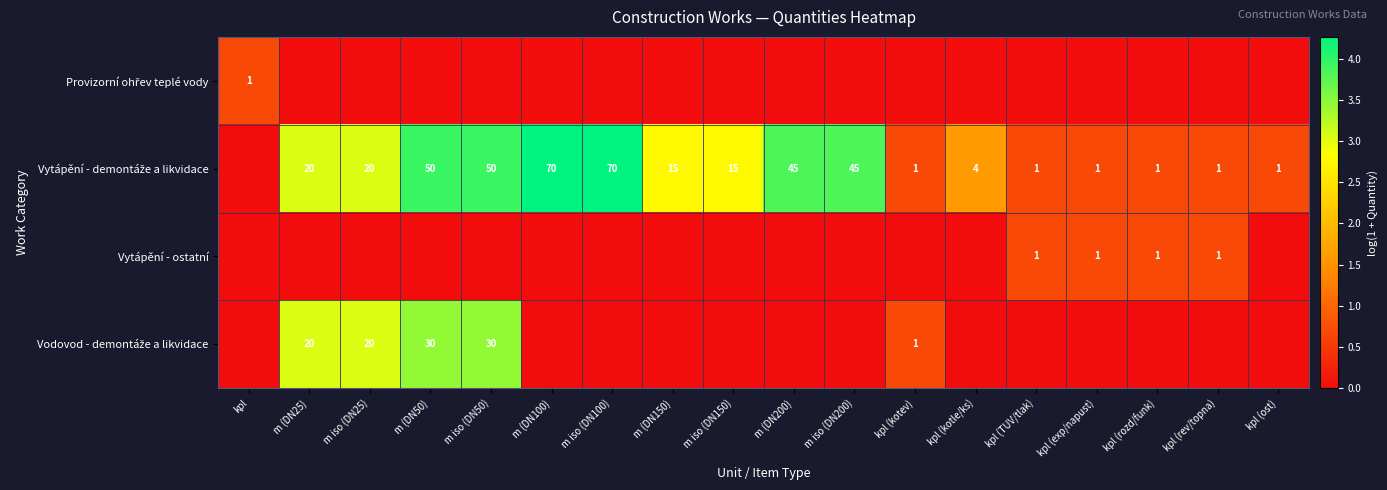

How many categories are shown in the chart?

18